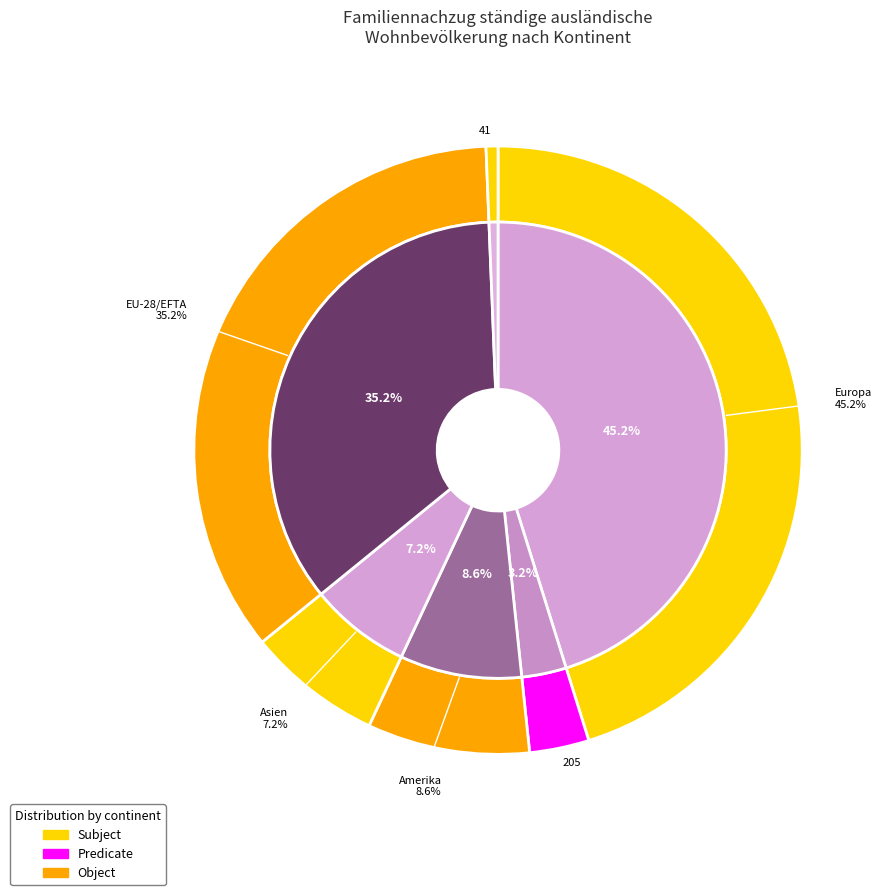

To the nearest percent, what portion does Asien represent?

7%